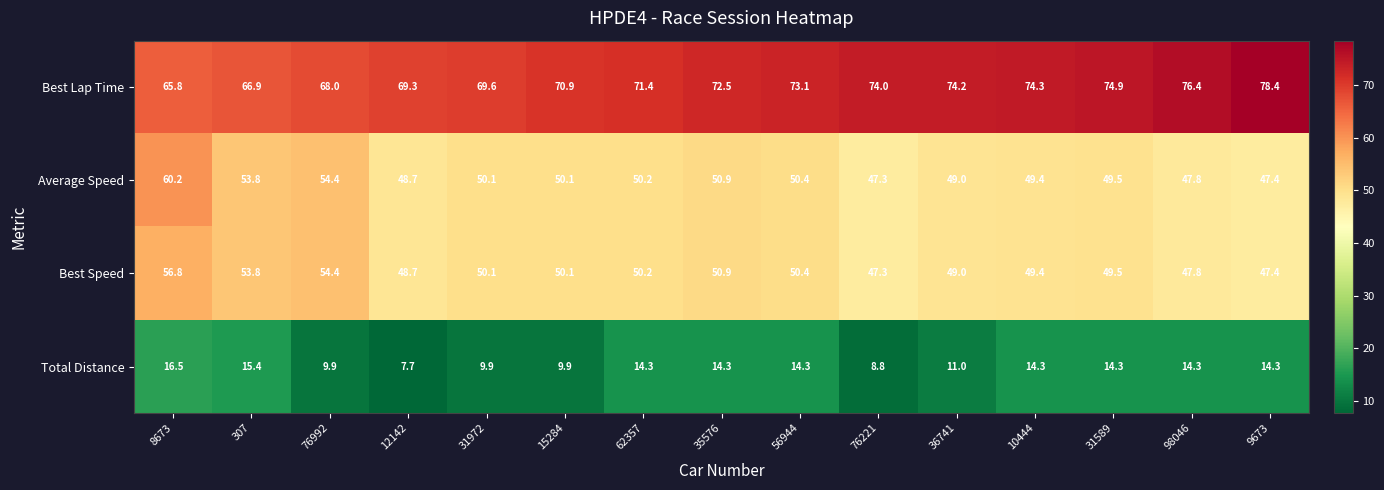

At which category is the sum across all series the highest?

8673